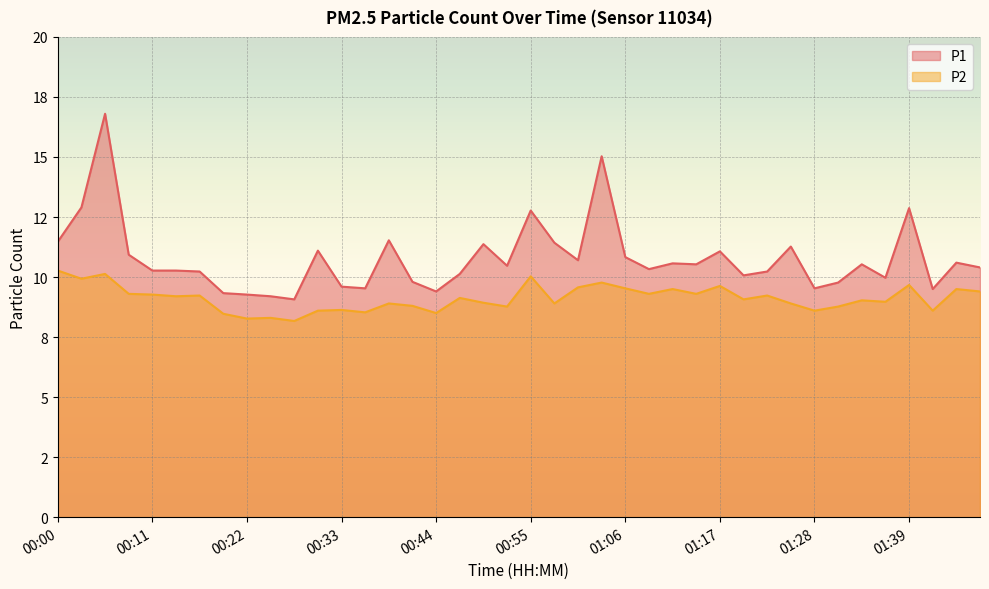

What is the label of the 39th point from the right?

00:03